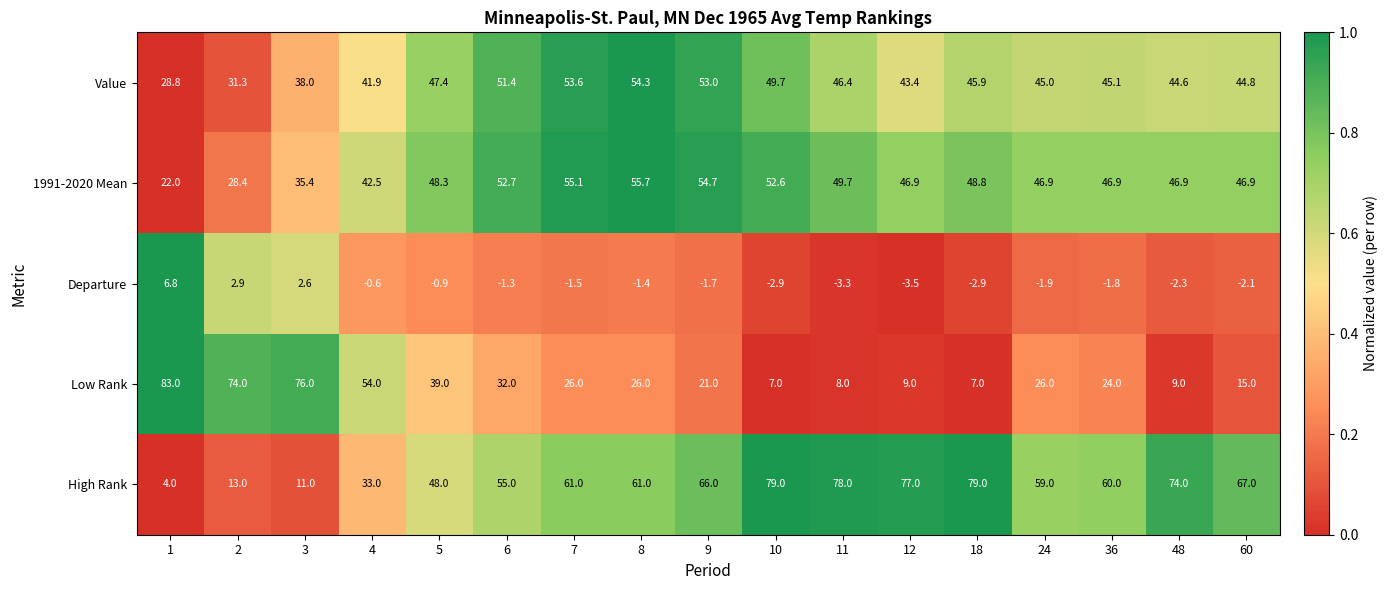

How many data points in 1991-2020 Mean are above 46?

13